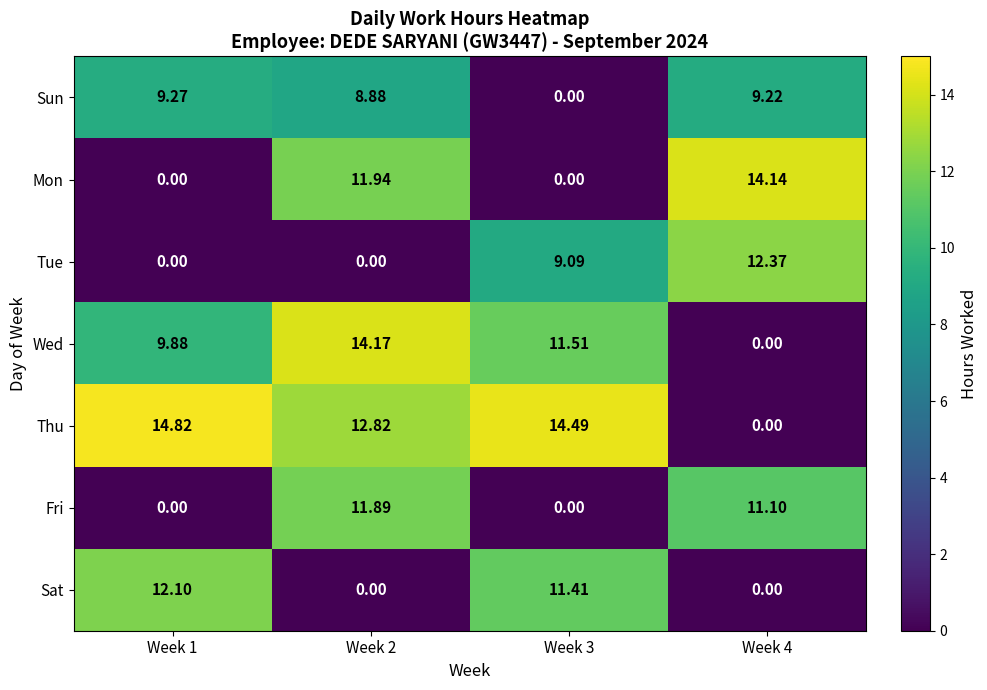

Which series has the largest range (max minus min)?

Thu